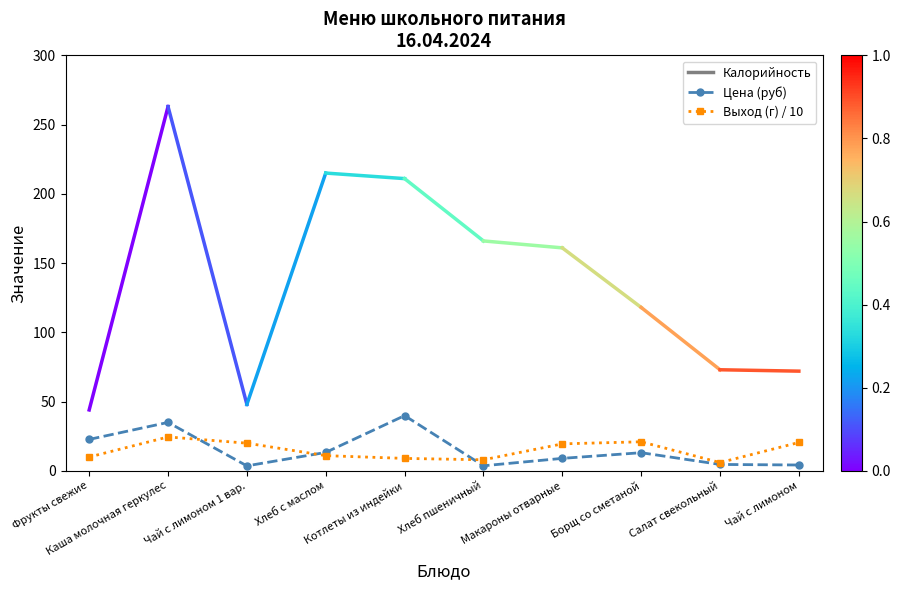

Which series has the largest range (max minus min)?

Цена (руб)